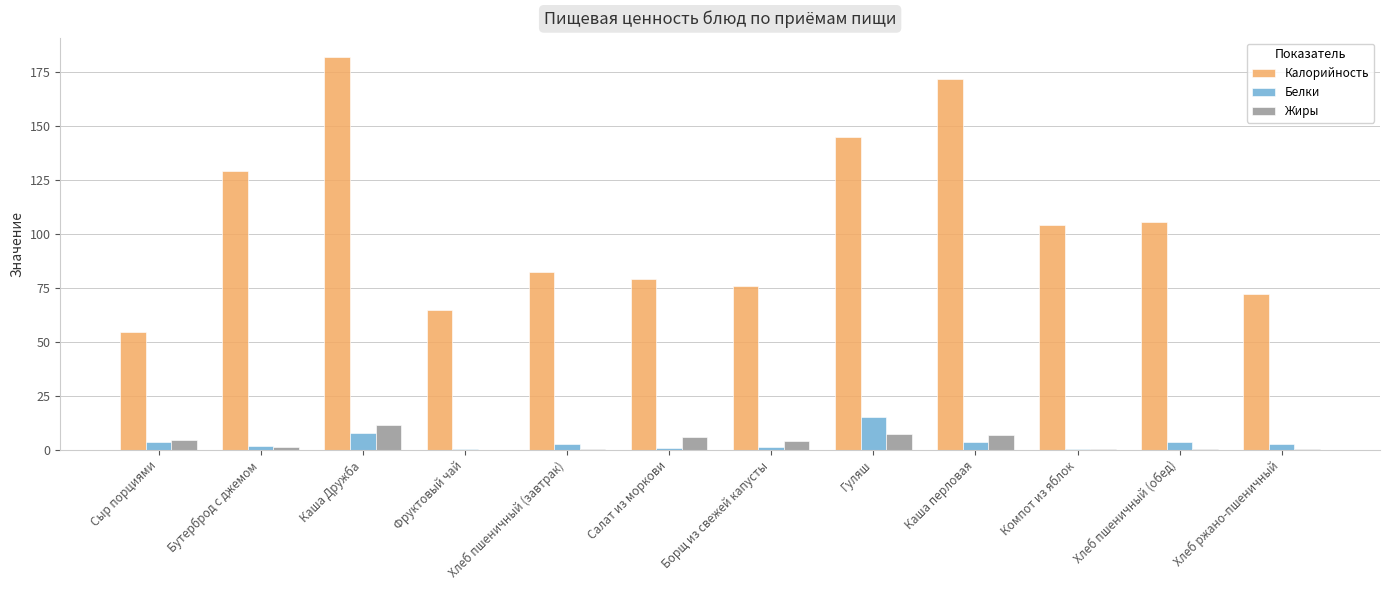

Which series has the largest total across all categories?

Калорийность